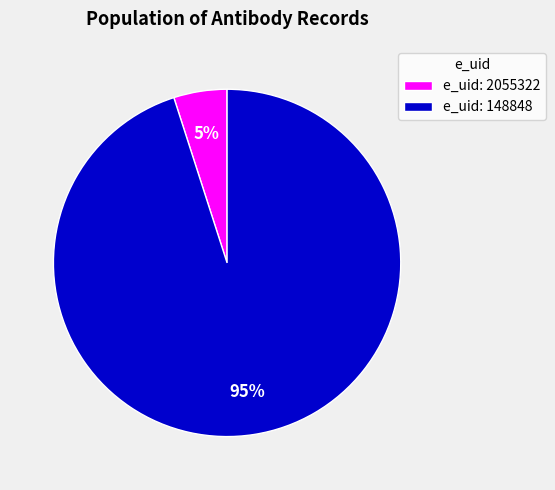

Combined, do e_uid: 148848 and e_uid: 2055322 account for over 50%?

Yes